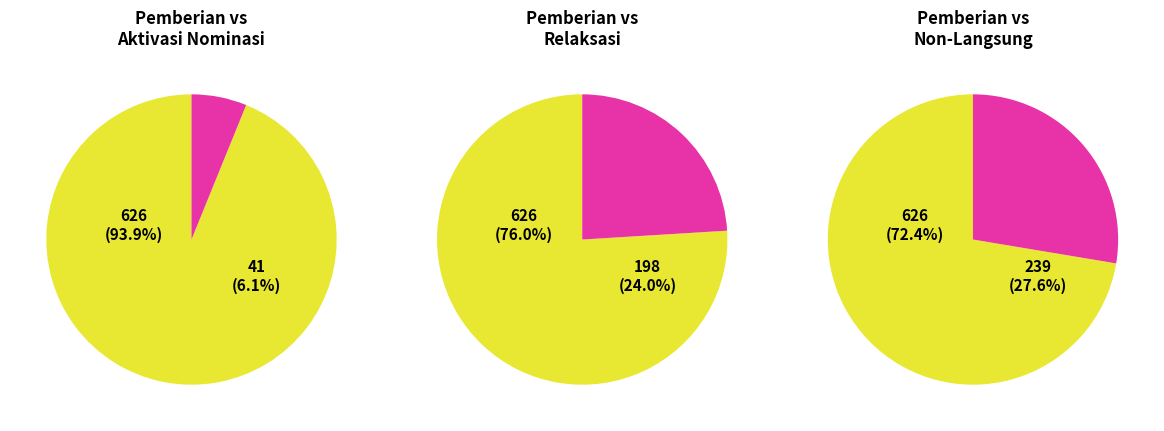

Which slice is the smallest?

1